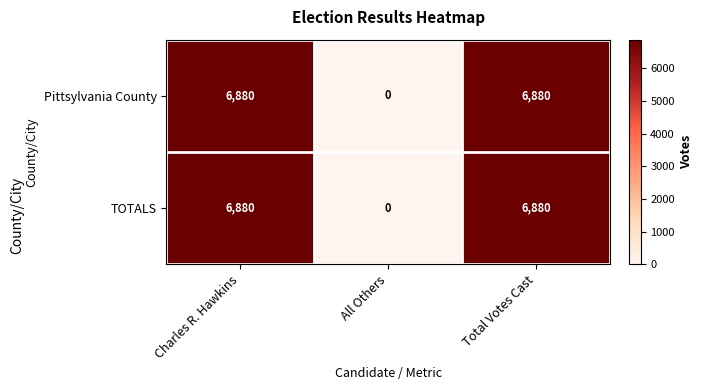

At how many categories does at least one series exceed 1371?

2